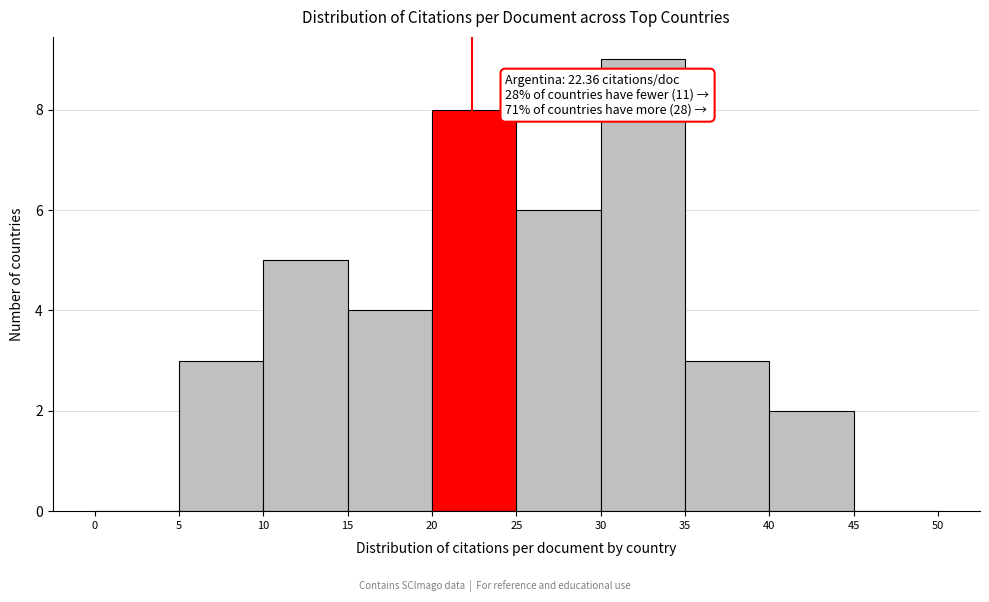

Over which range of the x-axis is the bar tallest?

30 to 35